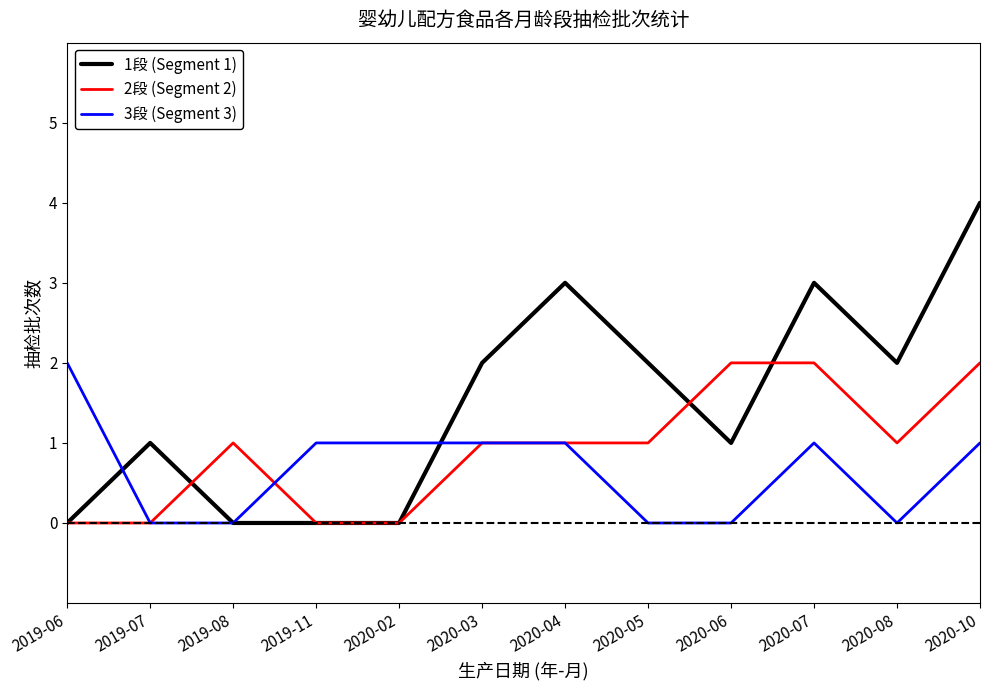

List the series in order of their overall mean, highest first.

1段 (Segment 1), 2段 (Segment 2), 3段 (Segment 3)